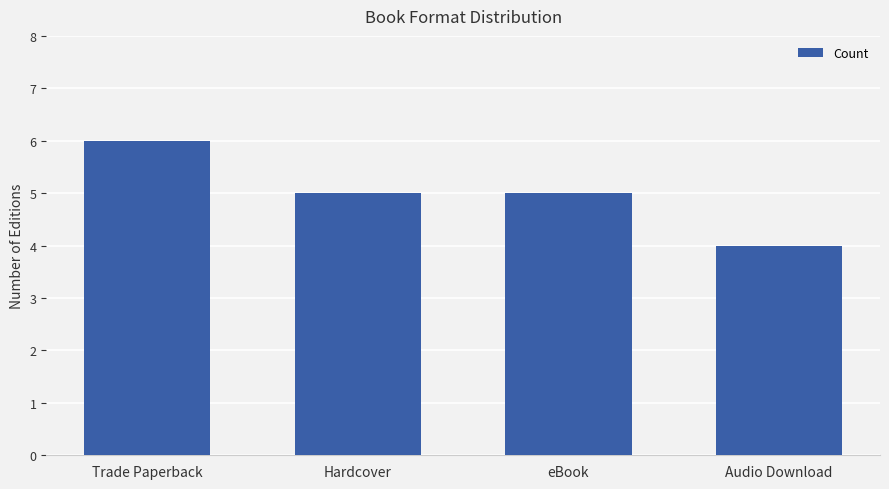

What is the label of the 3rd bar from the left?

eBook